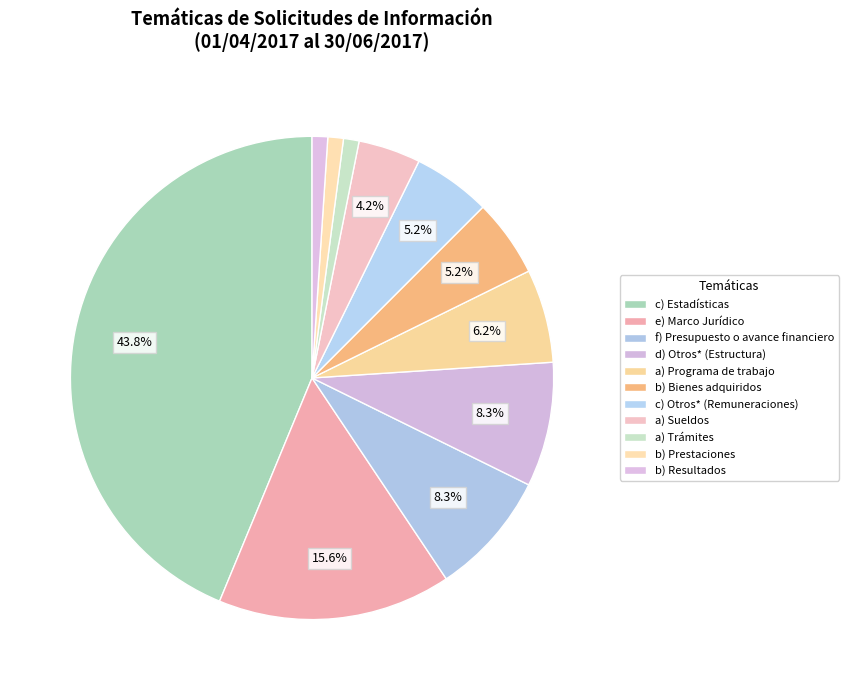

What percentage is the d) Otros* (Estructura) slice, to the nearest percent?

8%